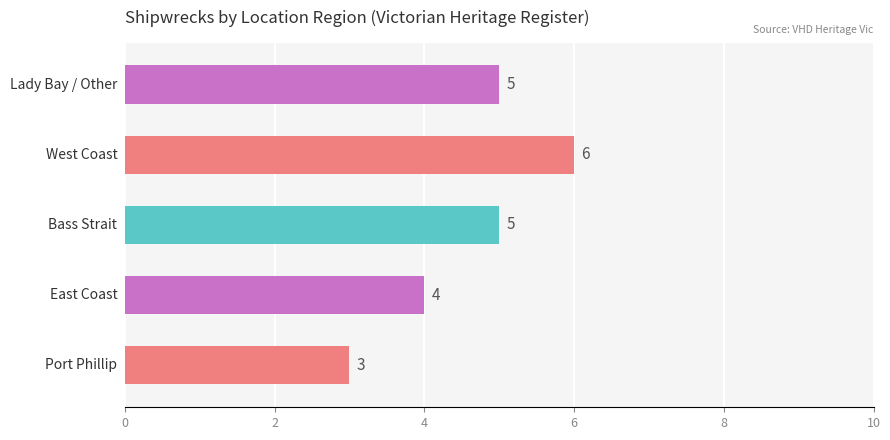

What is the average value?

5